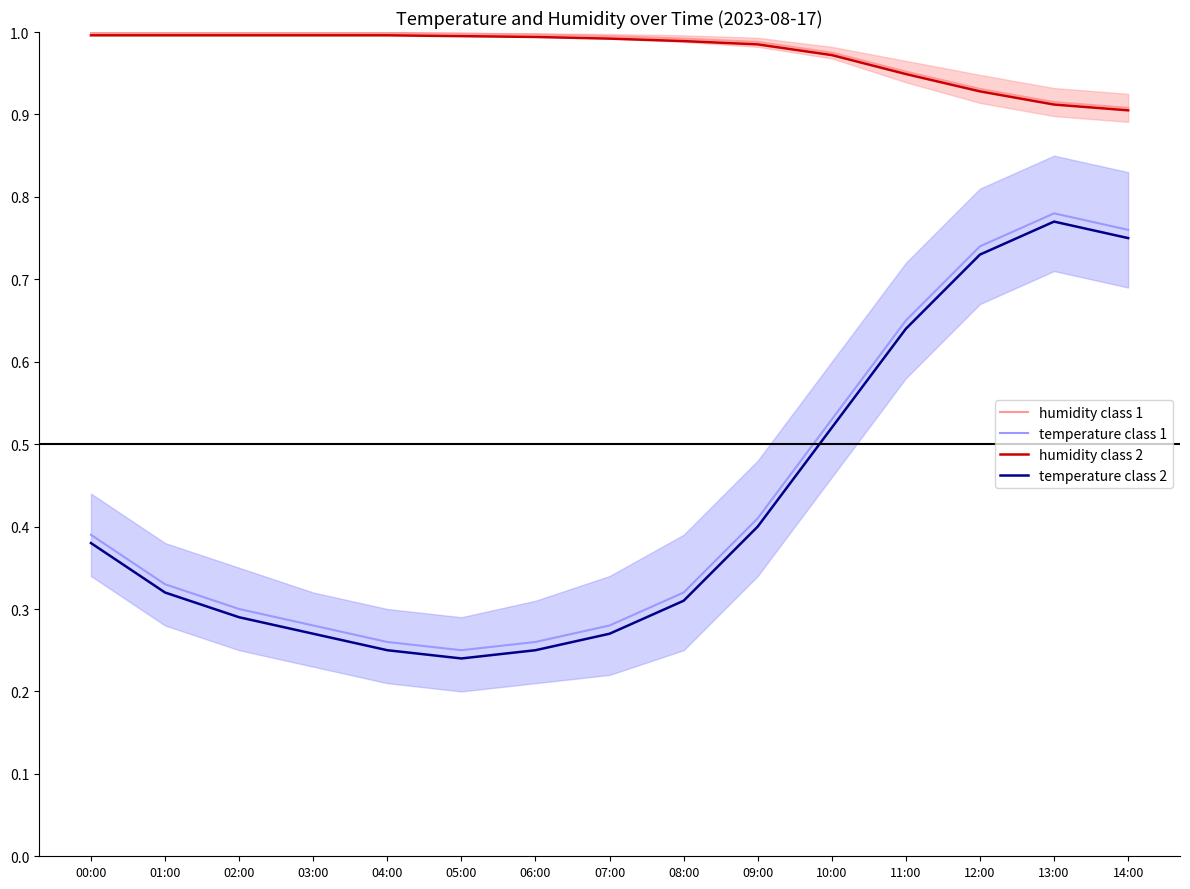

The value of humidity class 2 at 01:00 is 1.0. True or false?

True